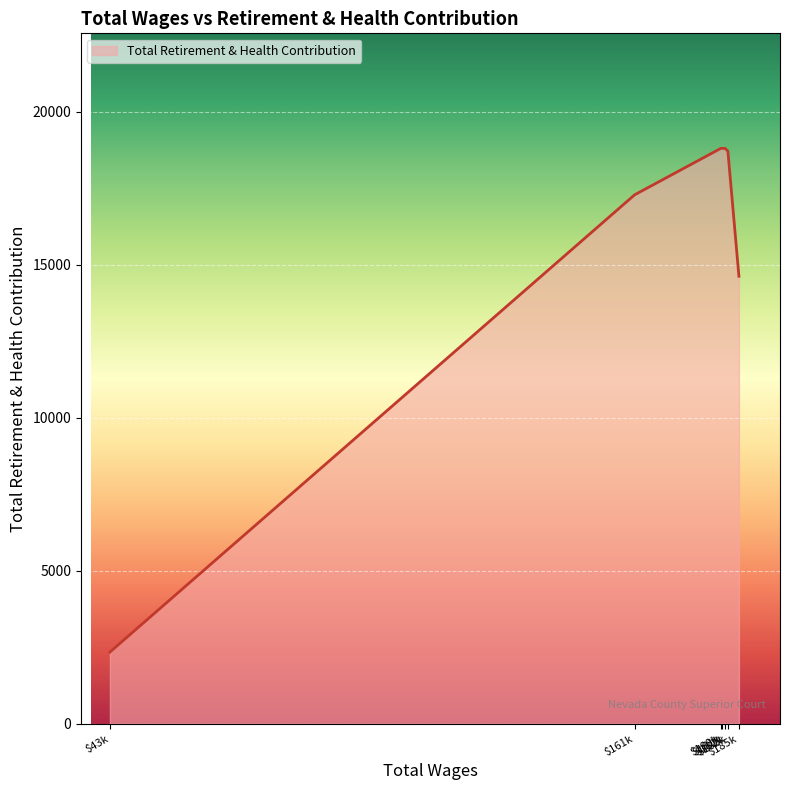

Does the chart have visible grid lines?

Yes